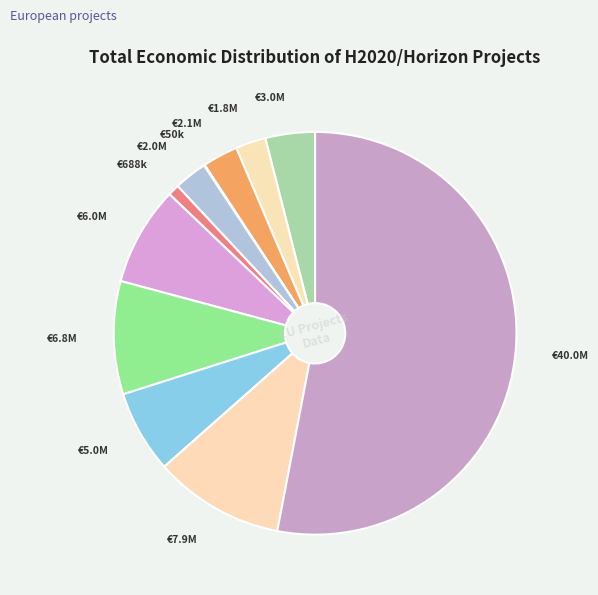

Which slice is the largest?

EJP SOIL